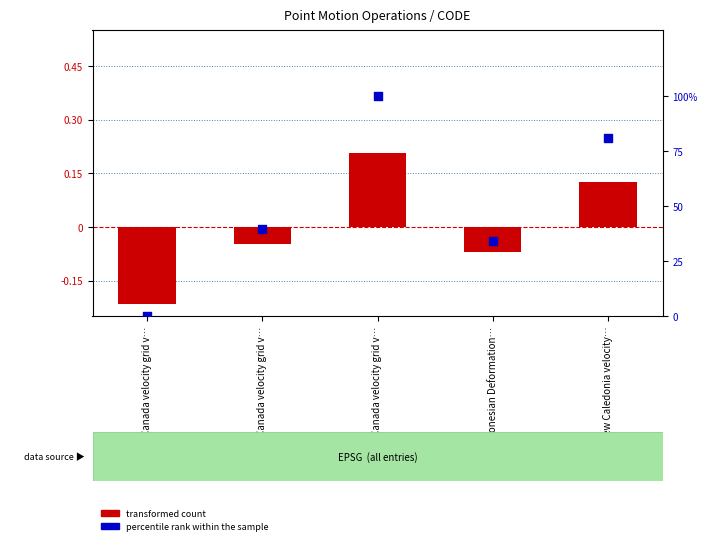

At which category is the sum across all series the highest?

Canada velocity grid v…